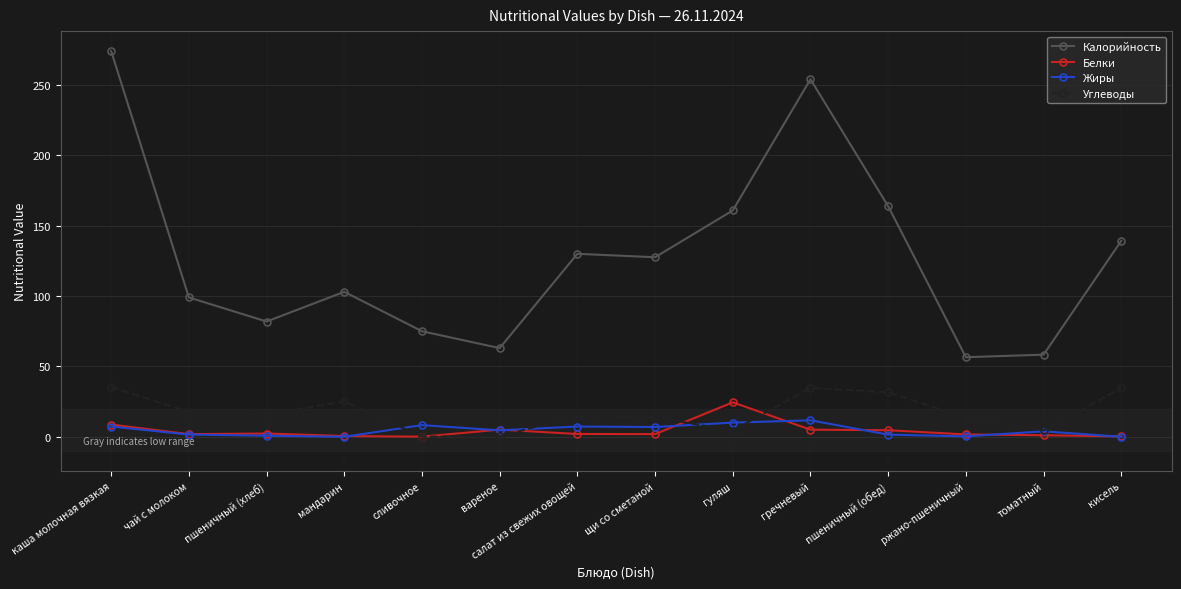

What is the spread (max minus min) of values at сливочное?

74.9